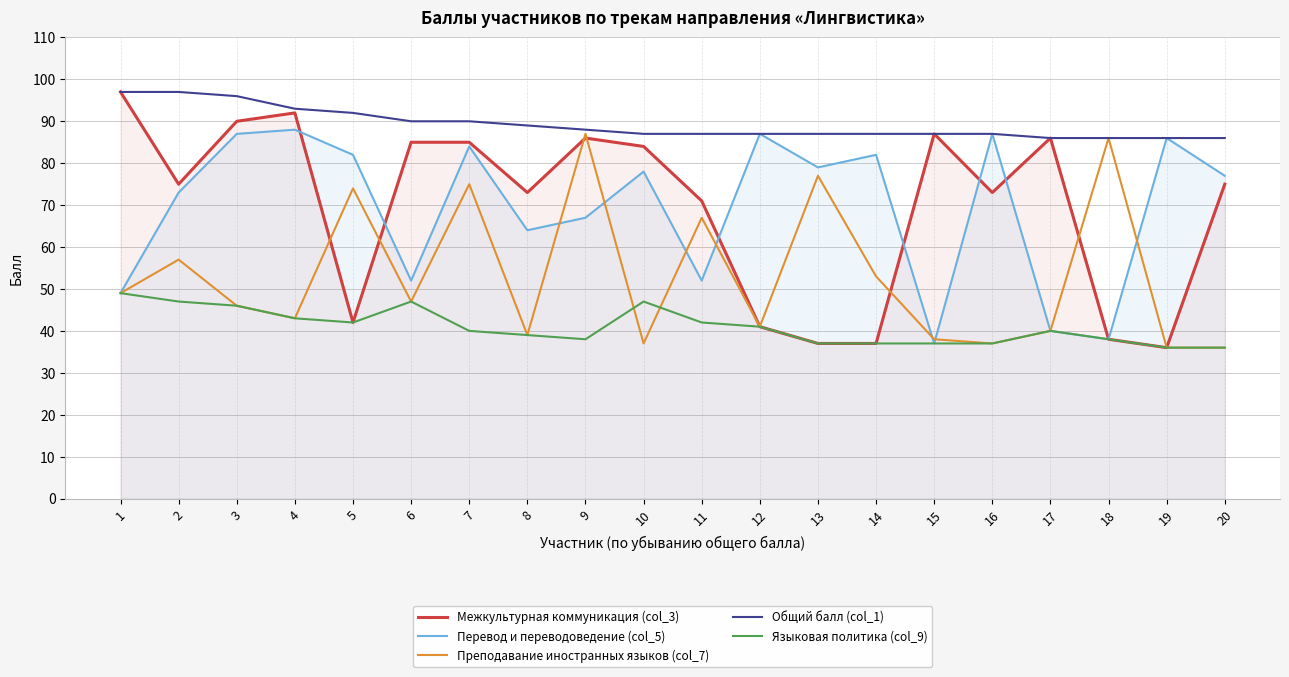

What is the greatest value displayed?

97